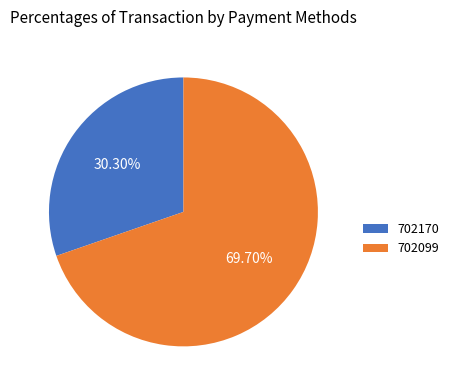

Count the number of slices in the pie.

2